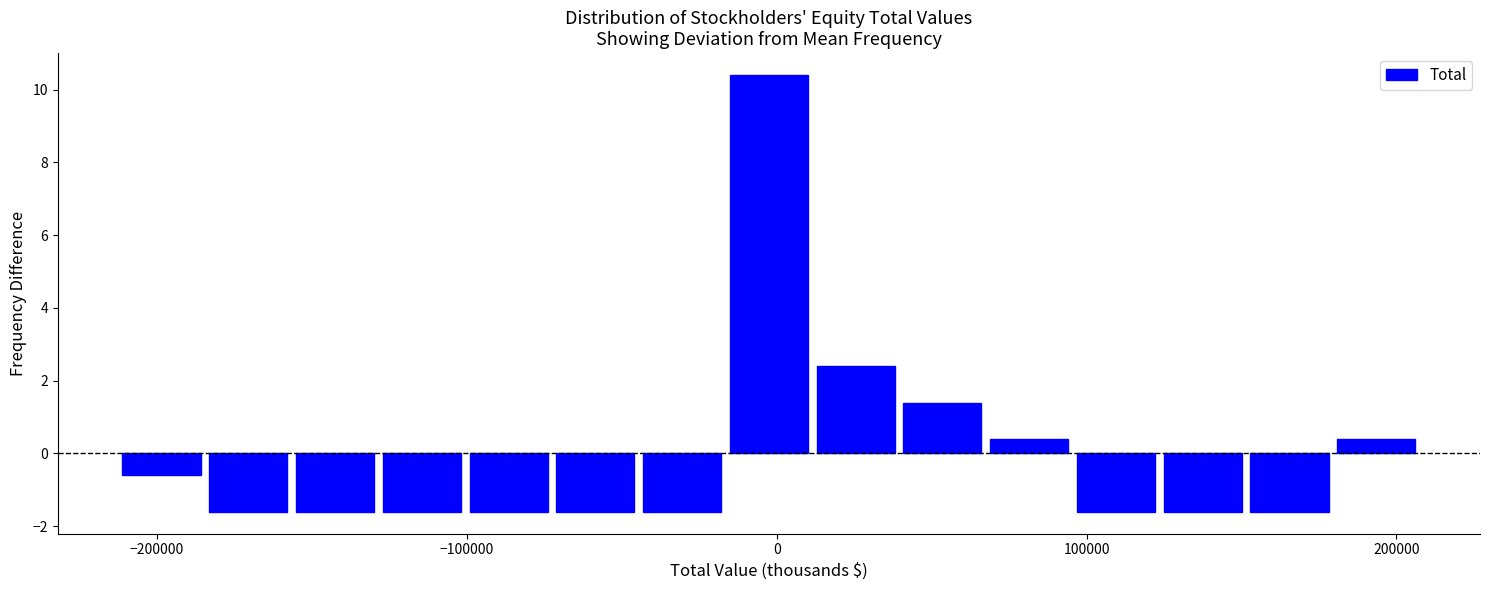

Around what value on the x-axis is the tallest bar? Give the approximate position of its centre, as read against the axis.

0